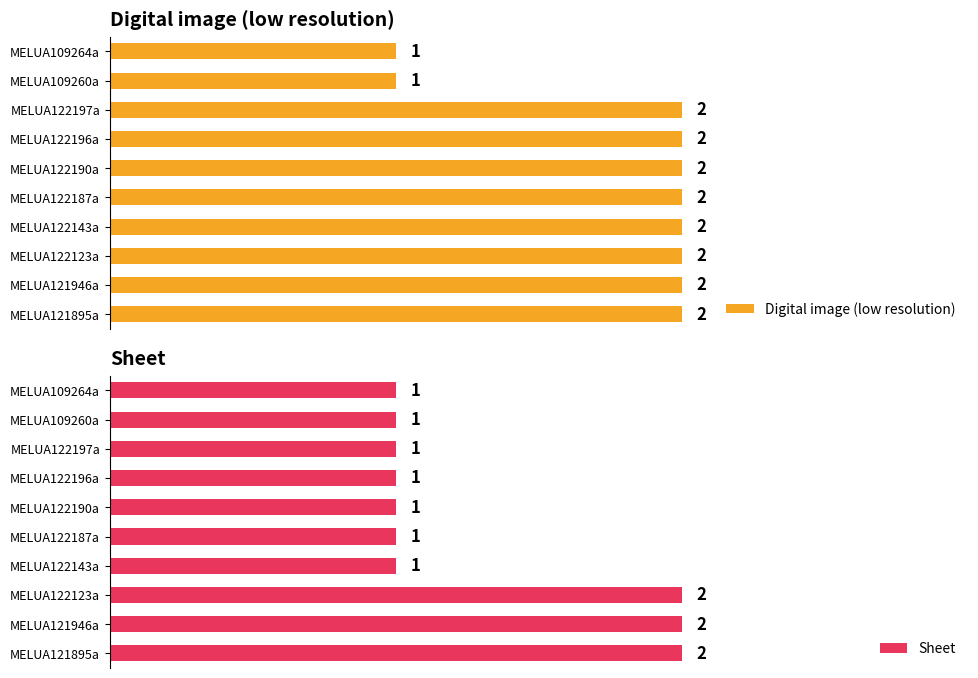

Rank the series by their average value, from highest to lowest.

Digital image (low resolution), Sheet